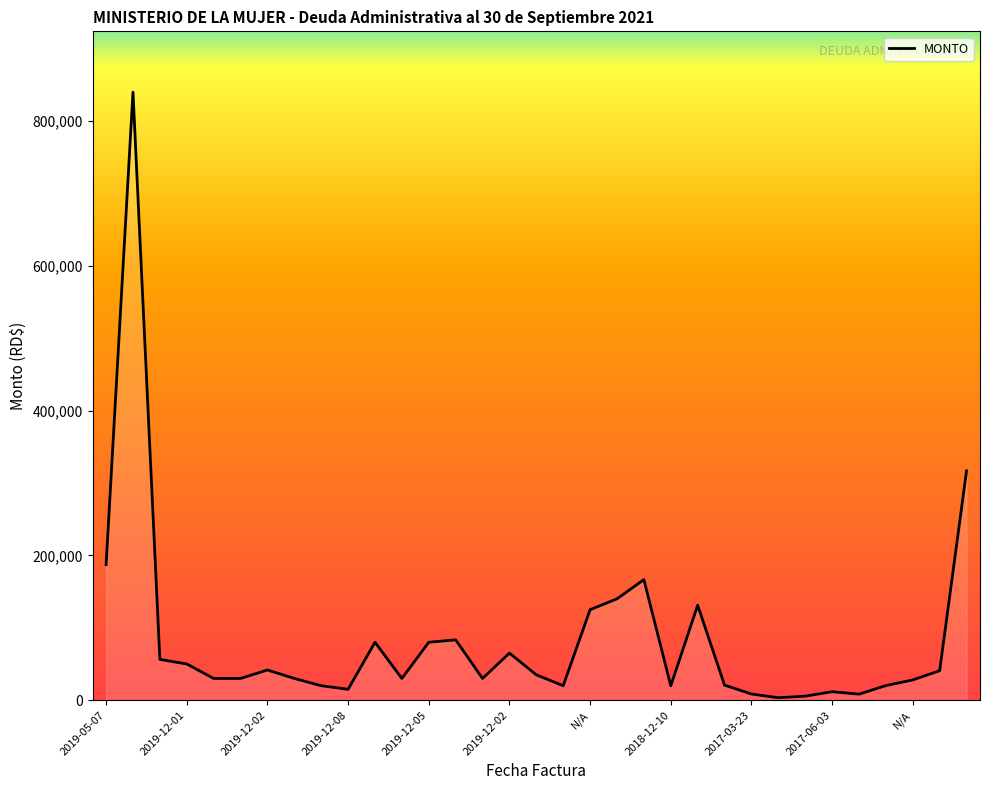

What value does the data have at 31?

40680.0